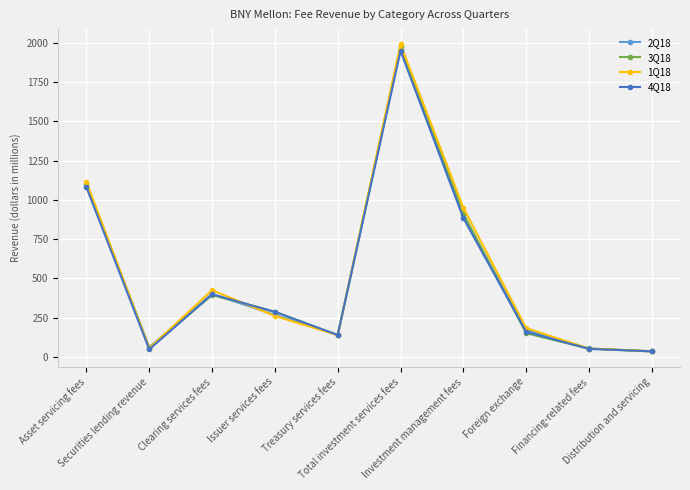

At which label does 1Q18 first exceed 260?

Asset servicing fees